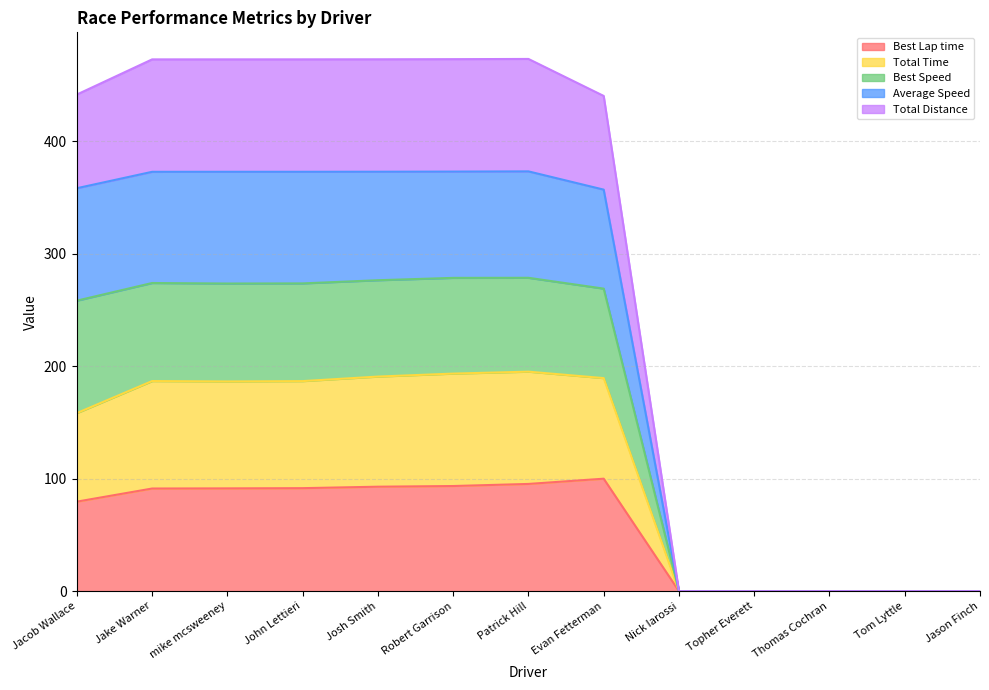

True or false: Best Lap time and Total Time cross at least once.

False